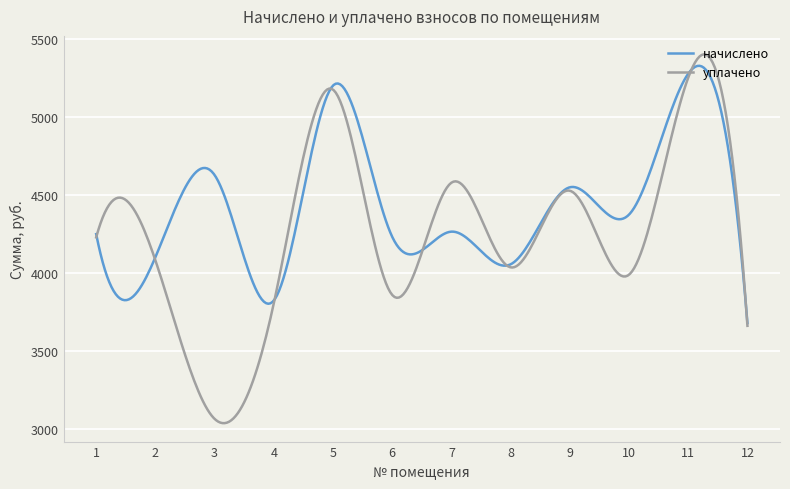

What is the highest value of the начислено series?

5327.8